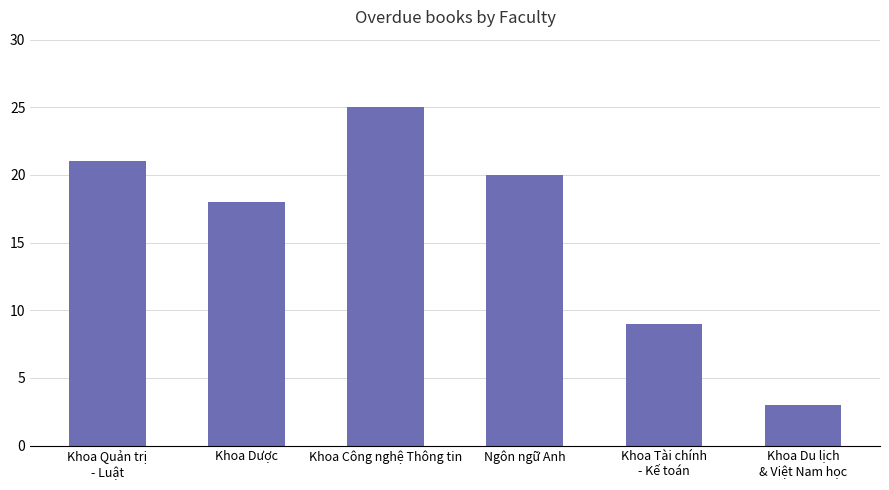

What is the value of the 5th bar from the left?

9